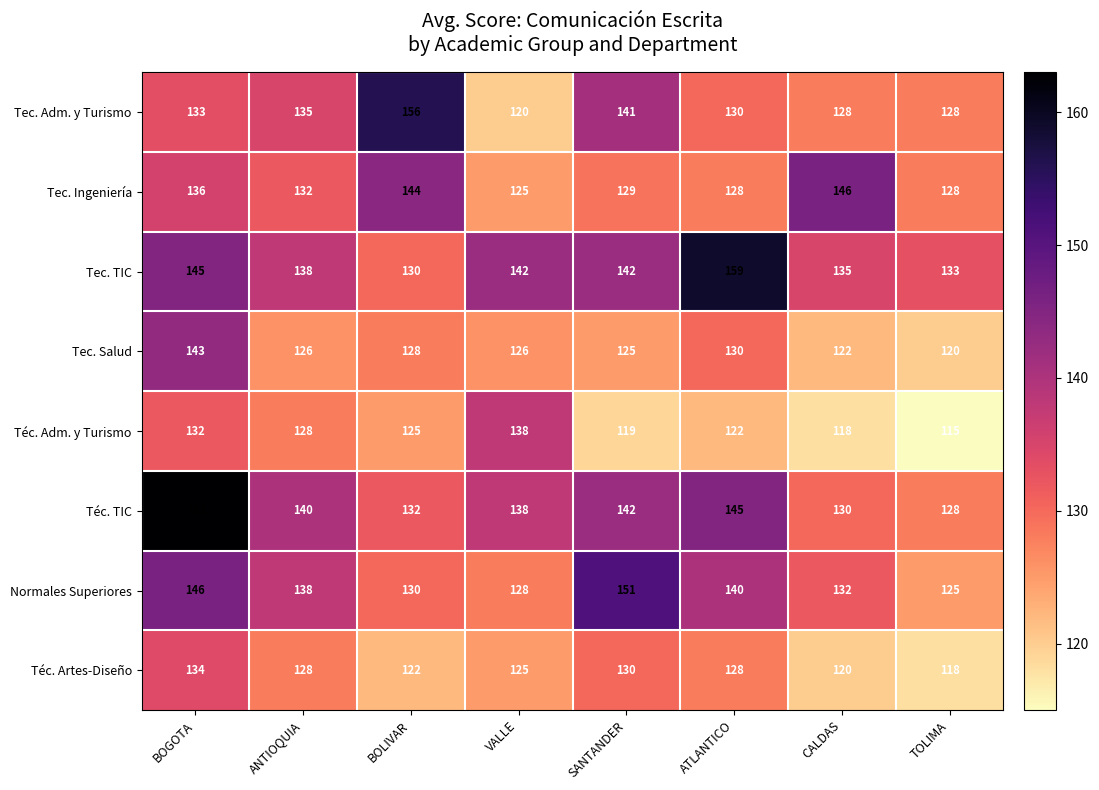

Where is Normales Superiores nearest to the value 138?

ANTIOQUIA